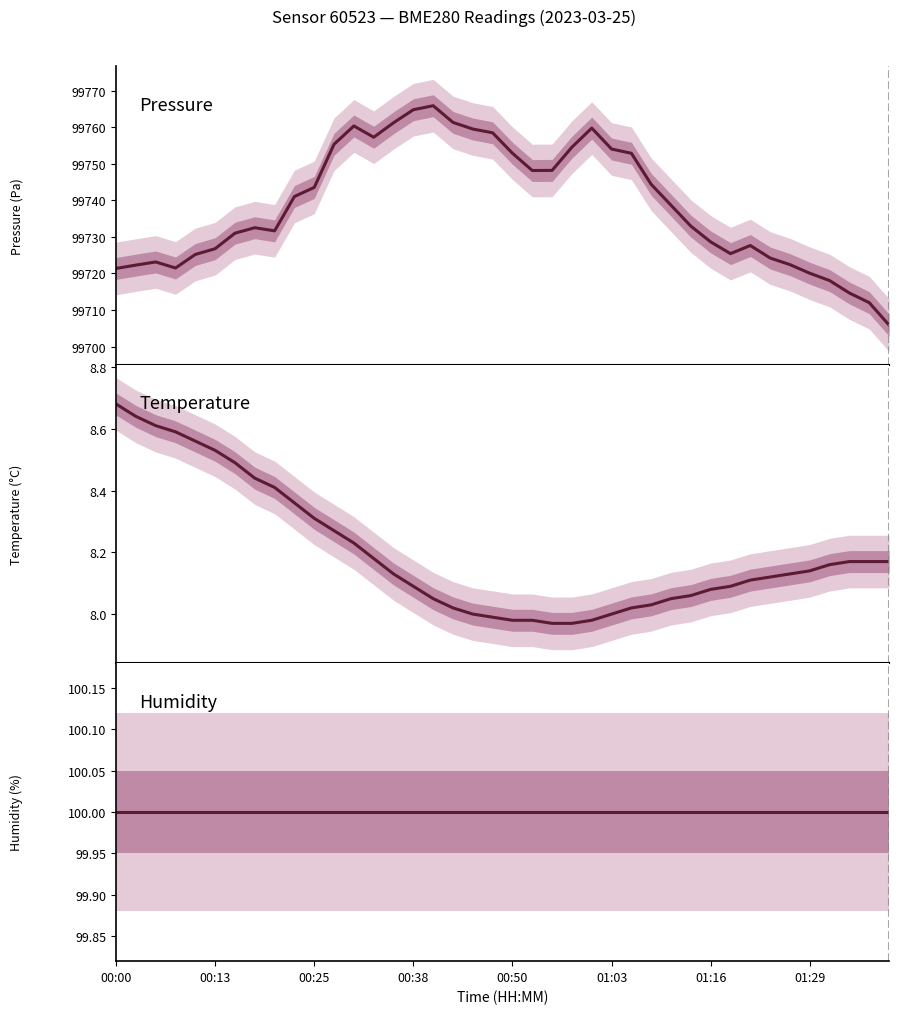

In pressure, how many points are lower than both neighbors (excluding endpoints)?

5